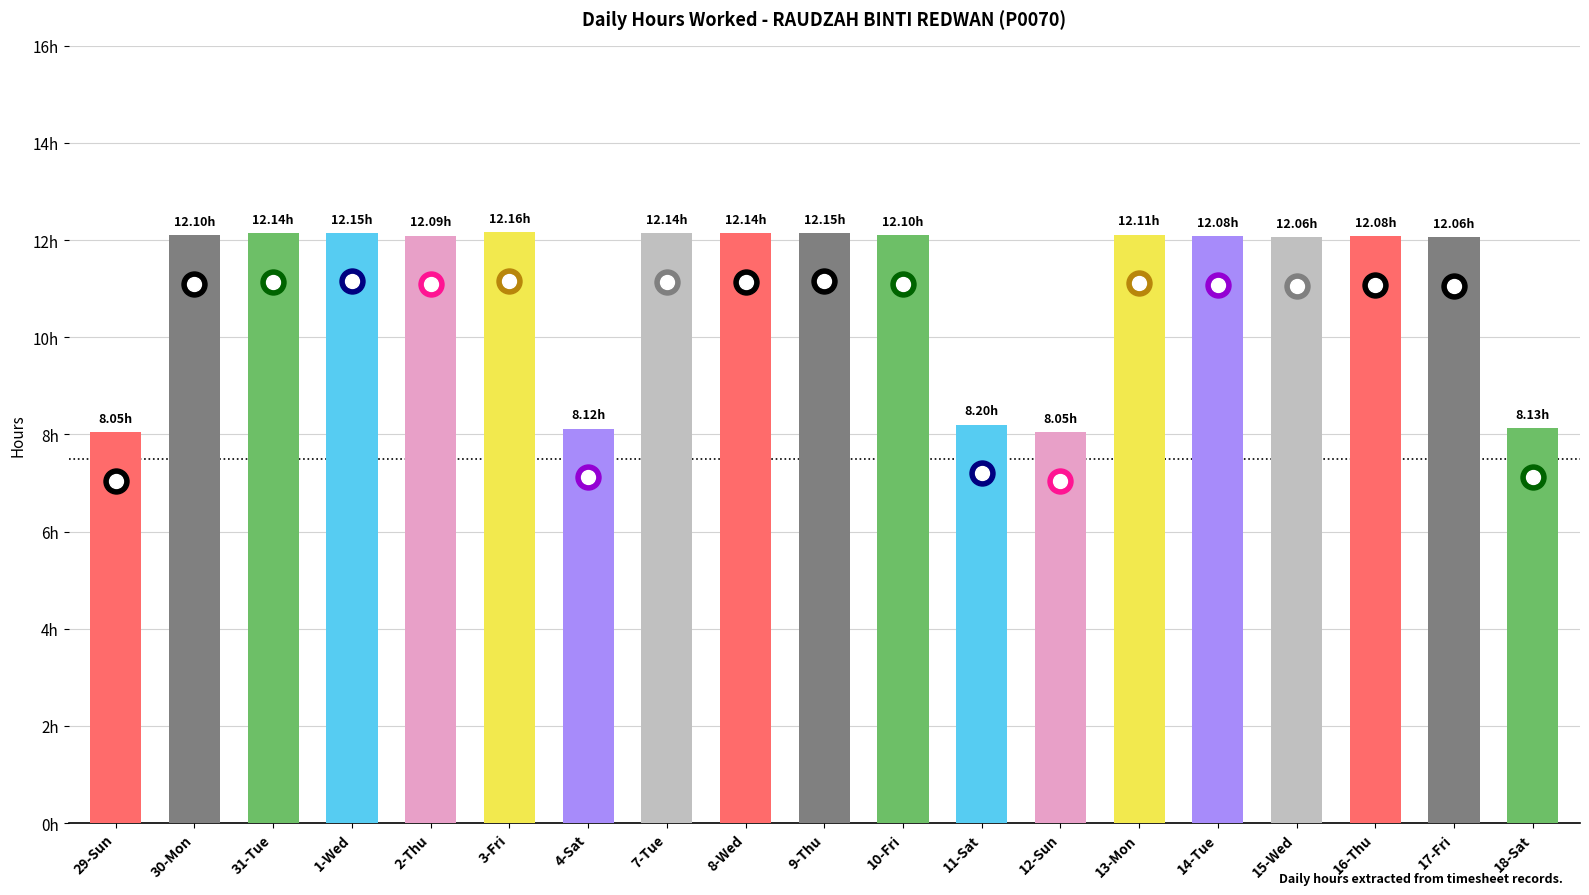

Where is the data nearest to the value 10?

11-Sat